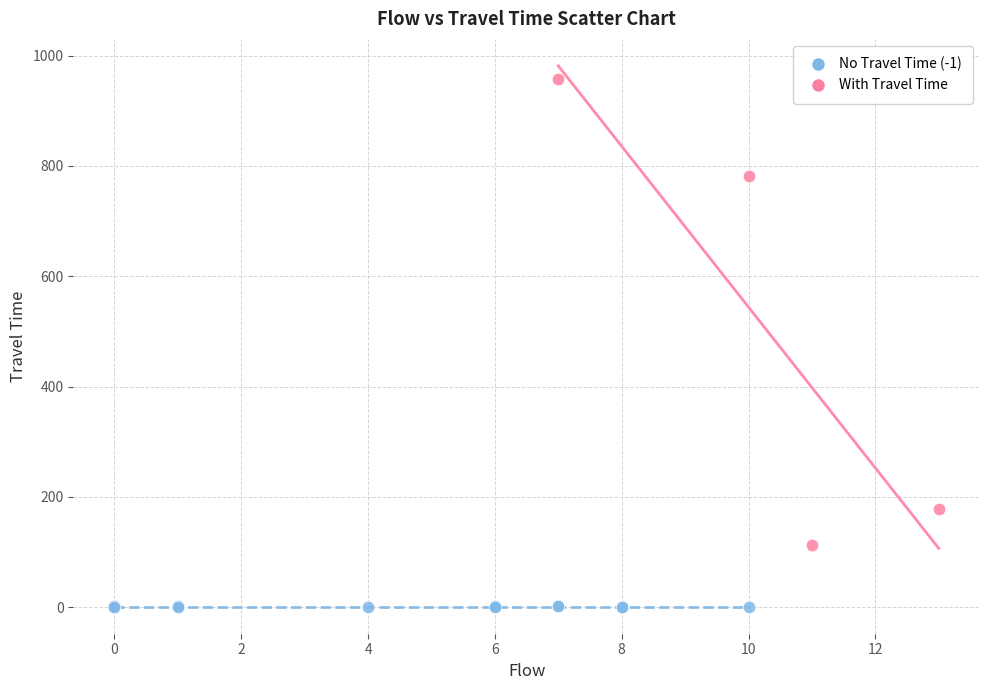

Which series reaches the minimum Y coordinate?

No Travel Time (-1)